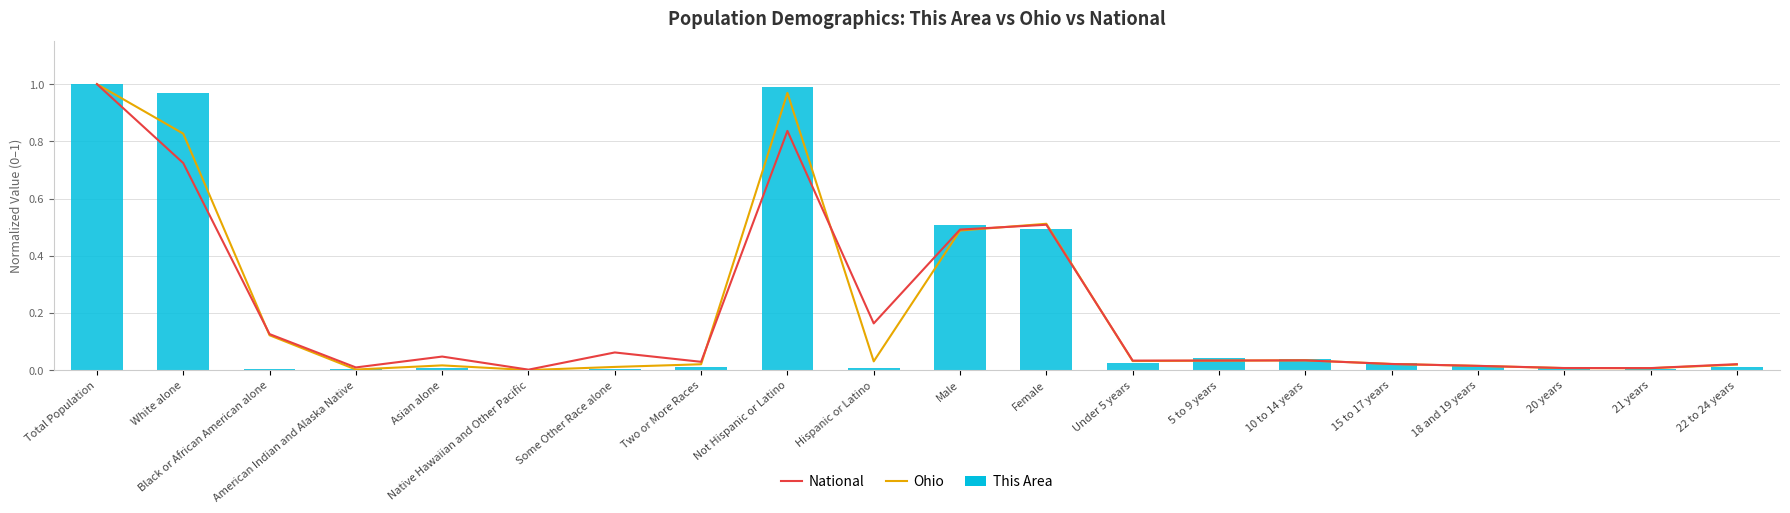

Which series has the widest spread of values?

This Area